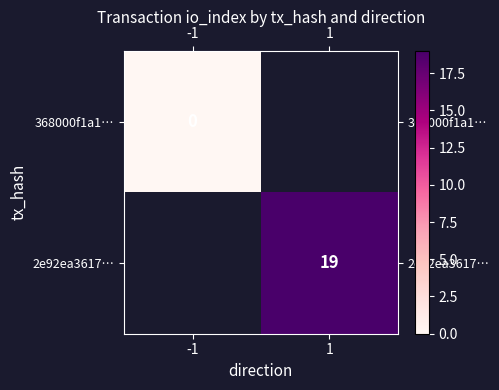

Which label corresponds to the largest value in the chart?

1